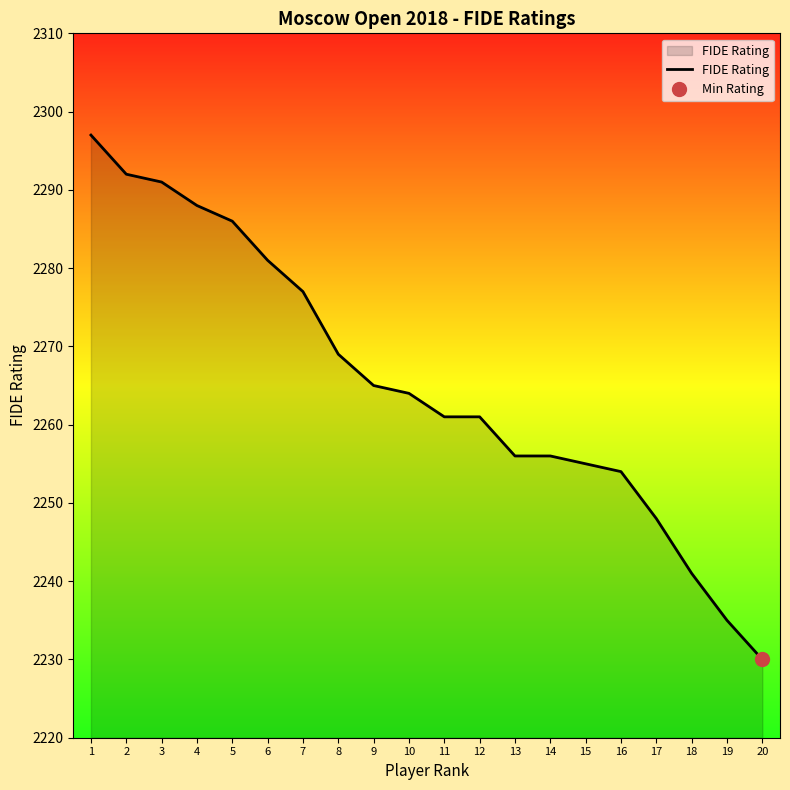

List the labels in order of value, smallest first.

20, 19, 18, 17, 16, 15, 13, 14, 11, 12, 10, 9, 8, 7, 6, 5, 4, 3, 2, 1